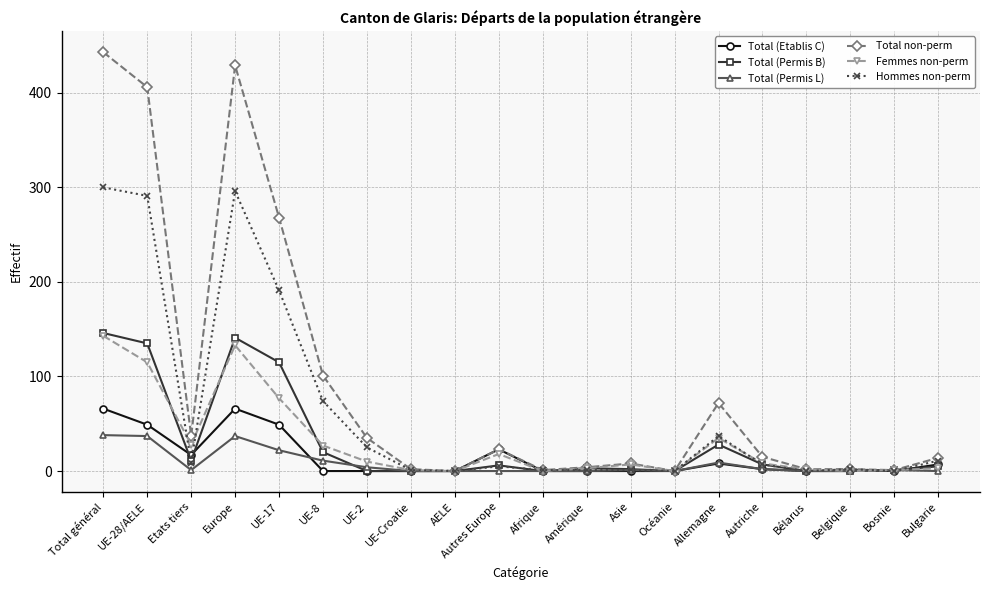

Which series has the largest total across all categories?

Total non-perm